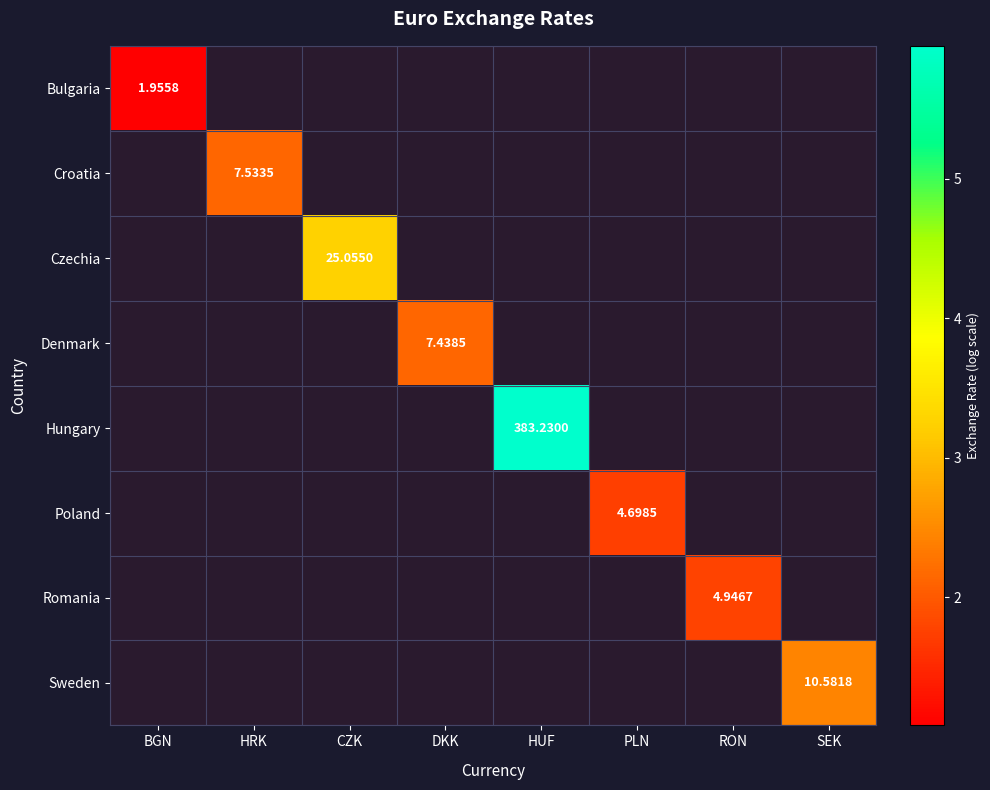

Where does the Hungary series first go above 5?

HUF